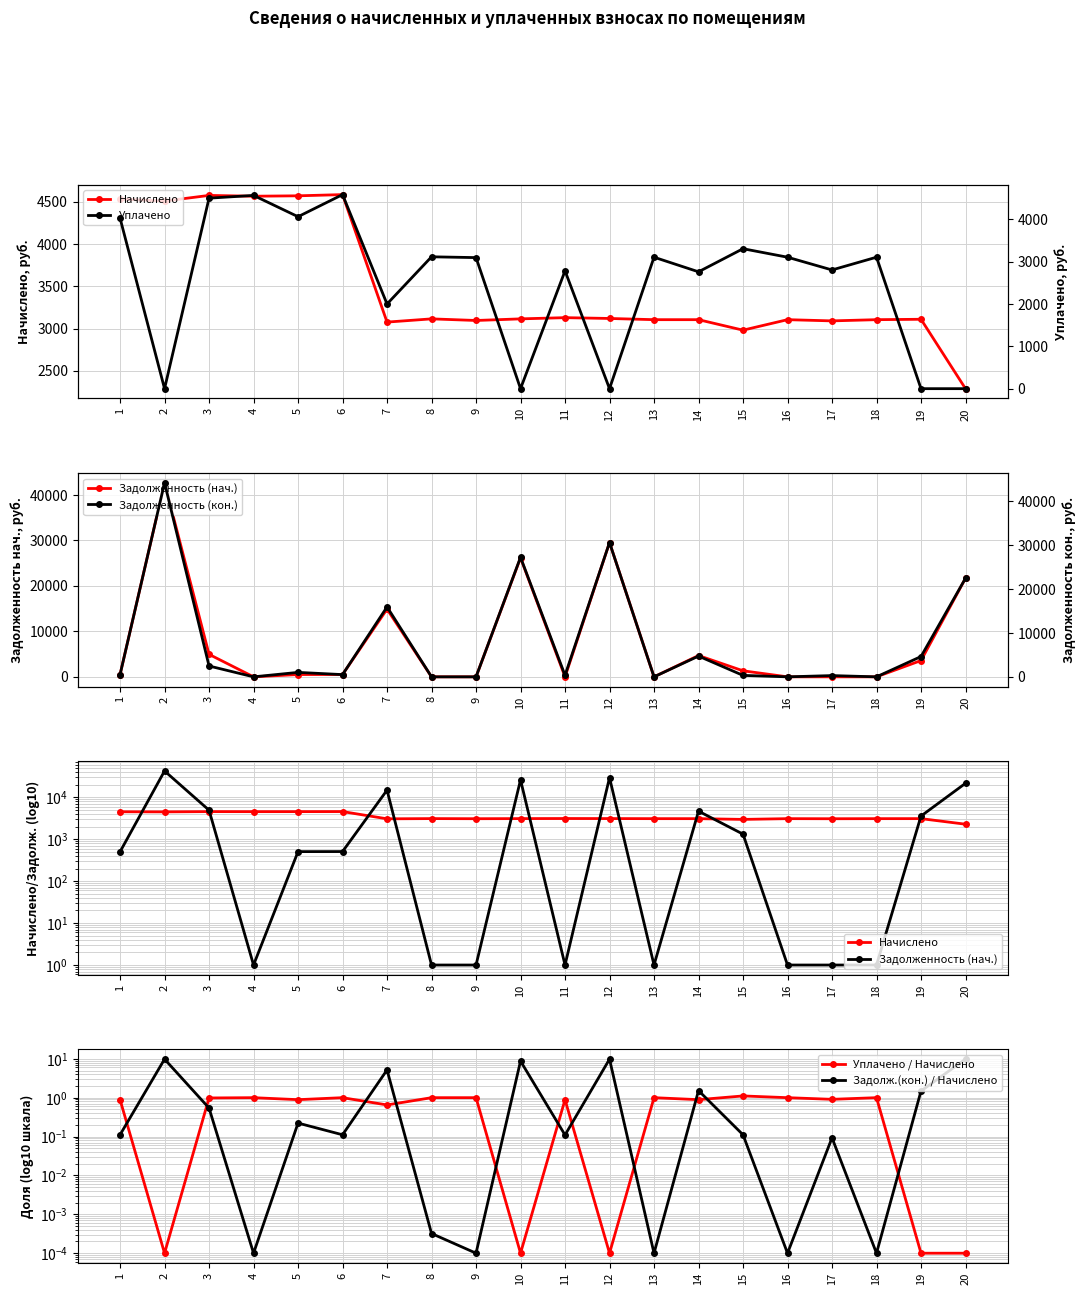

What is the total value across all series at 4?

9131.8